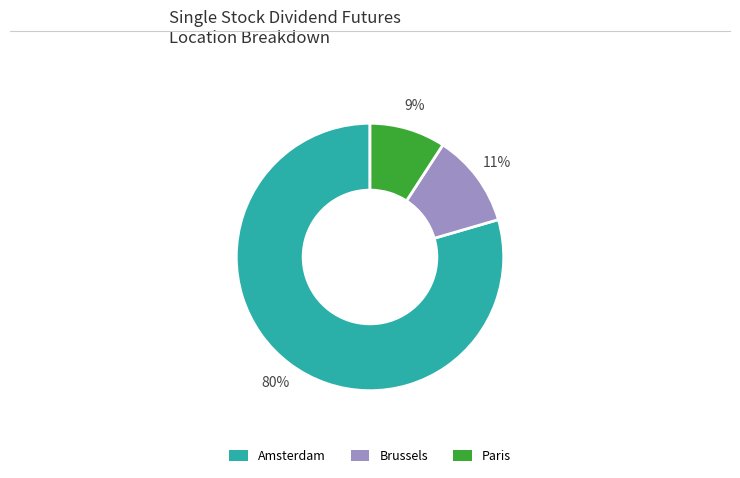

How many segments does this pie chart have?

3